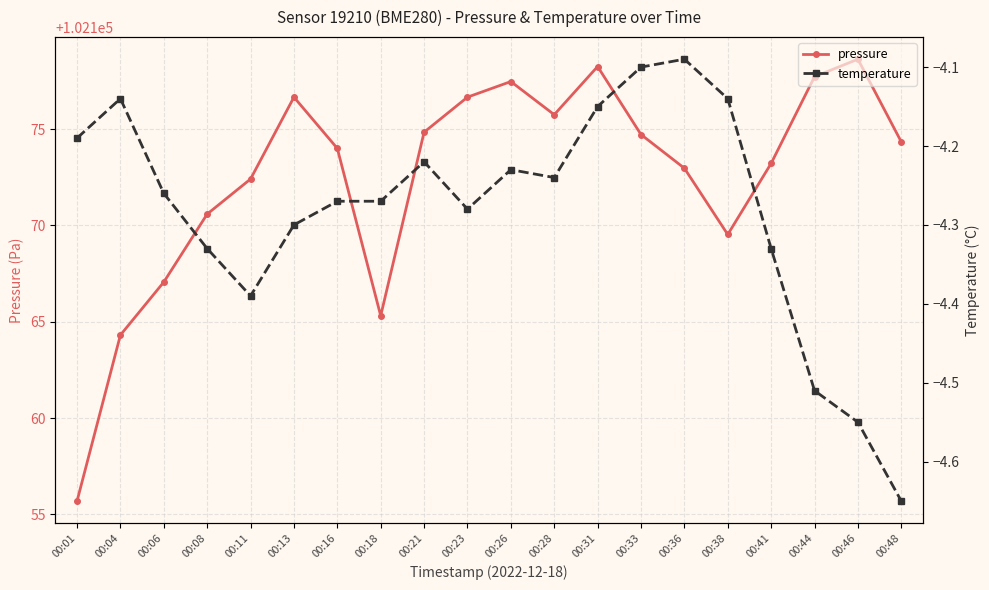

Which has a higher value, 00:06 or 00:23?

00:23